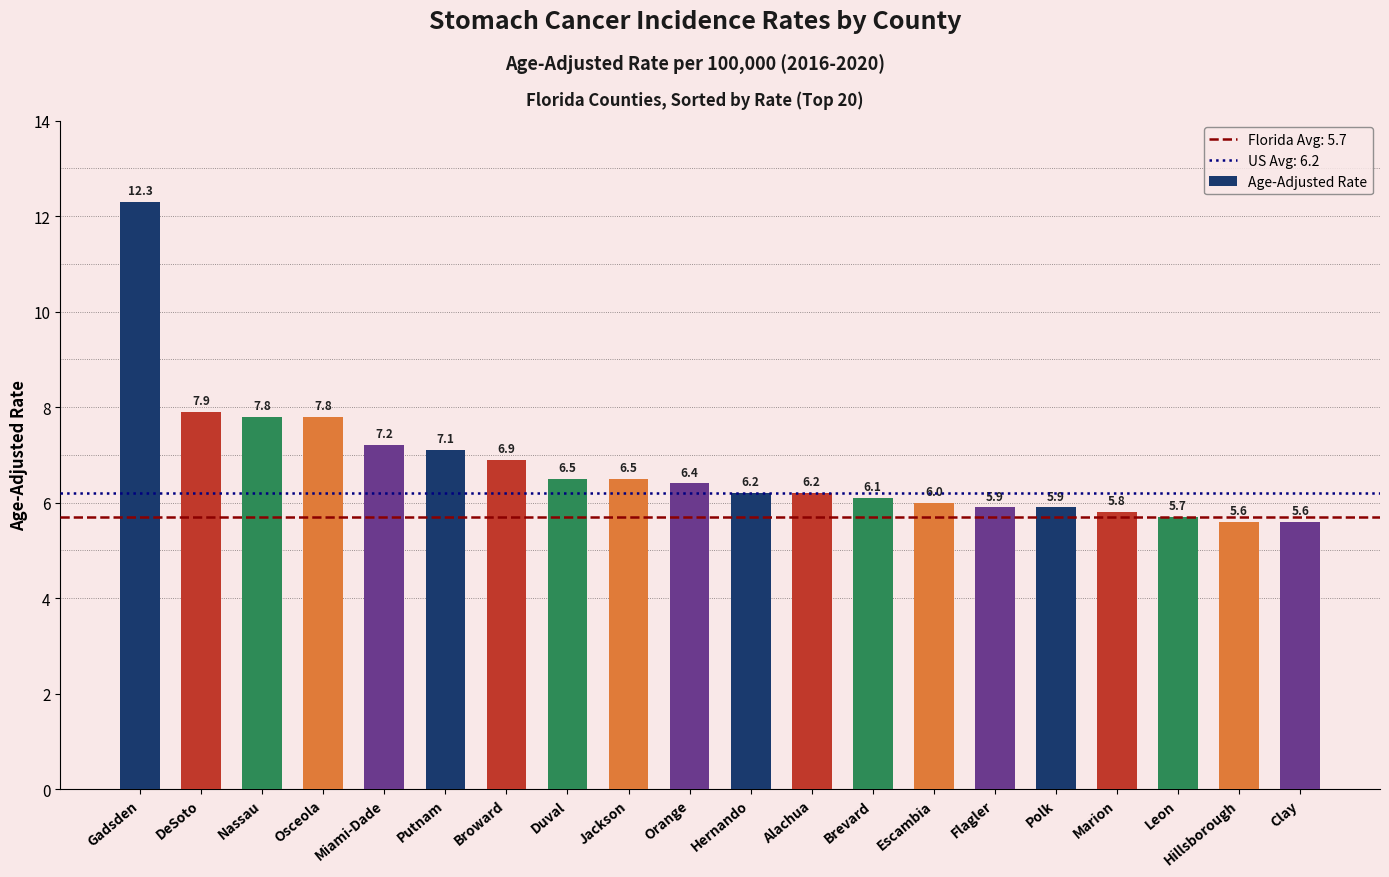

What is the average value?

6.8